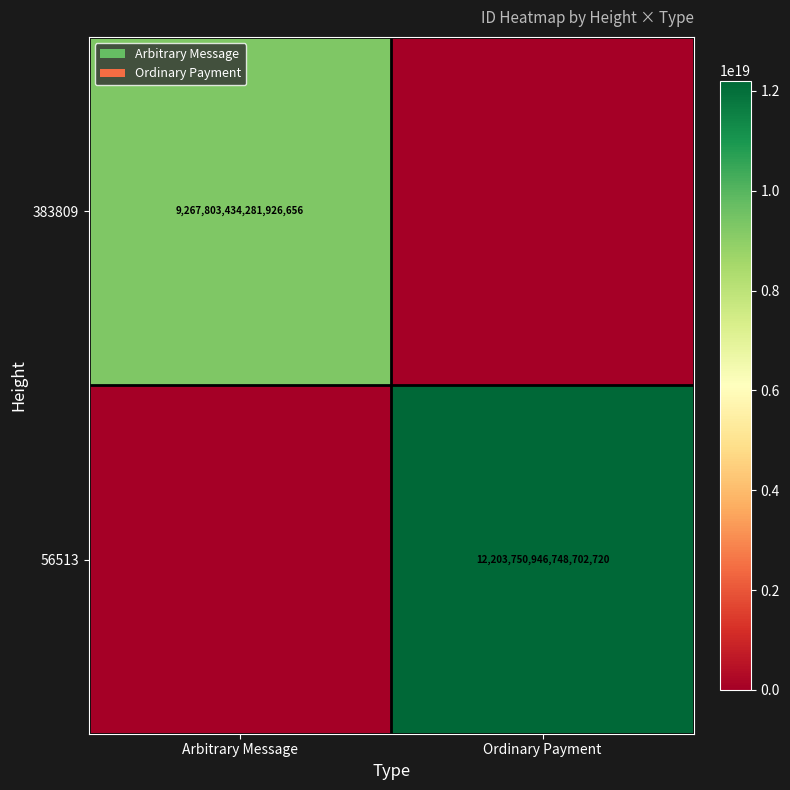

Is it true that 56513 equals 12203750946748702720 at Ordinary Payment?

True